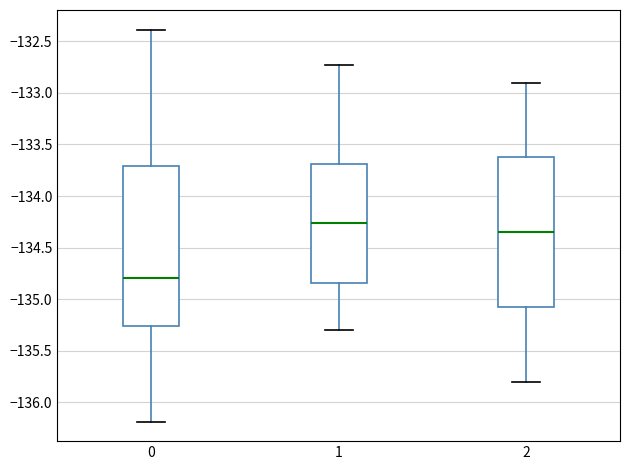

Which box has the highest median line?

1